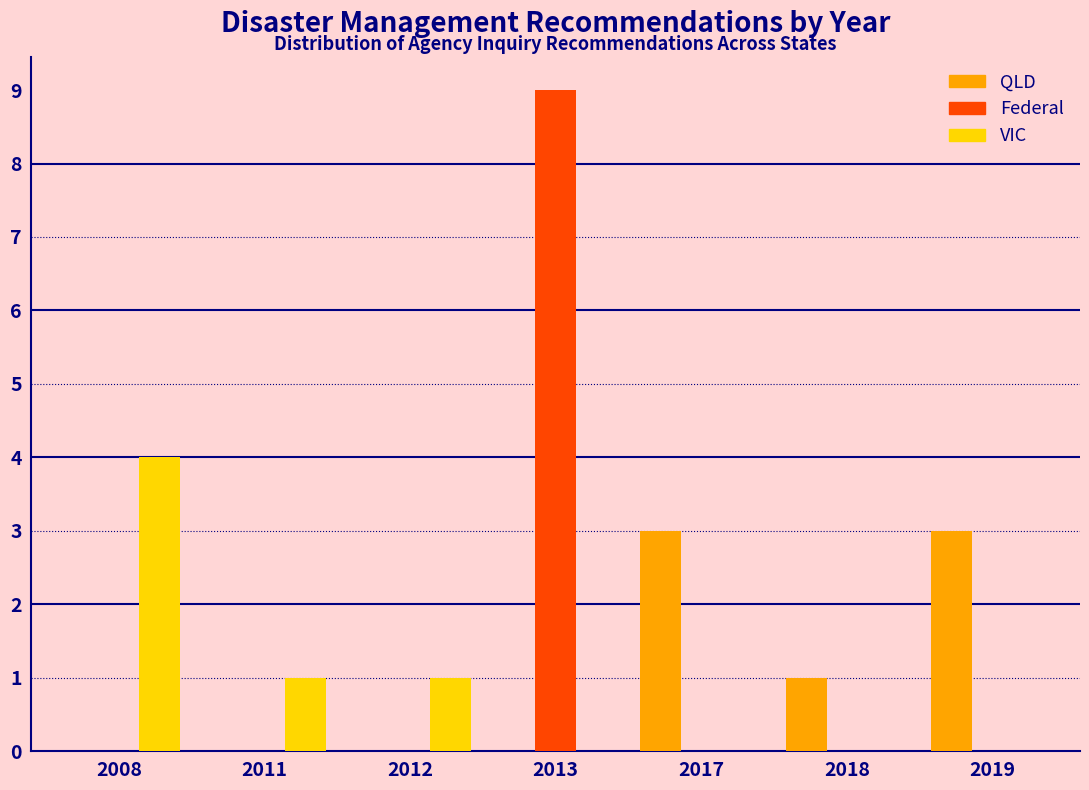

Reading left to right, transcribe all the data shown in this chart.

QLD: 2008=0	2011=0	2012=0	2013=0	2017=3	2018=1	2019=3
Federal: 2008=0	2011=0	2012=0	2013=9	2017=0	2018=0	2019=0
VIC: 2008=4	2011=1	2012=1	2013=0	2017=0	2018=0	2019=0